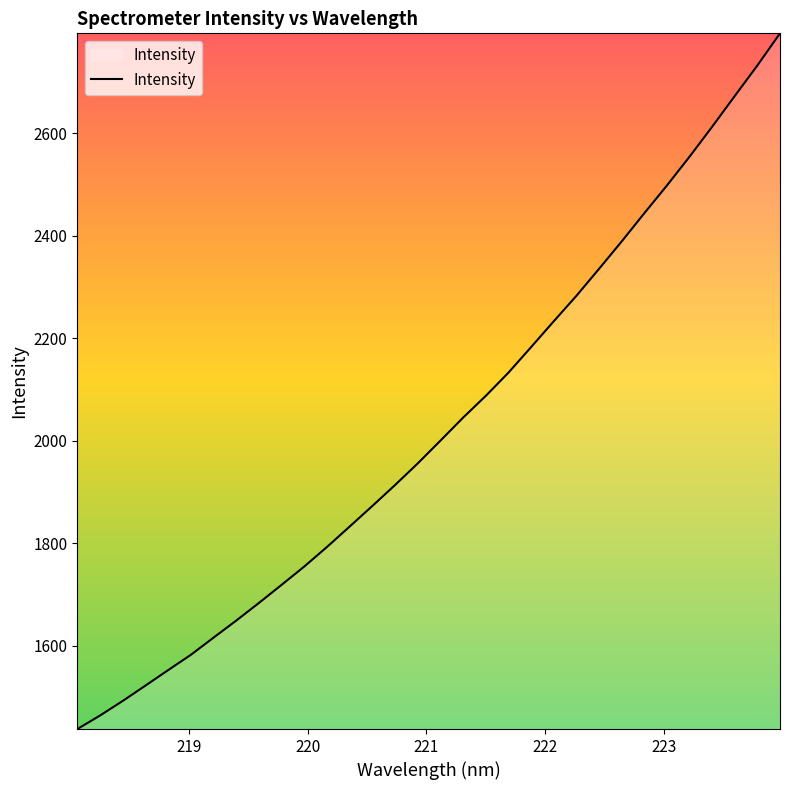

What is the difference between the maximum and minimum values?

1357.8